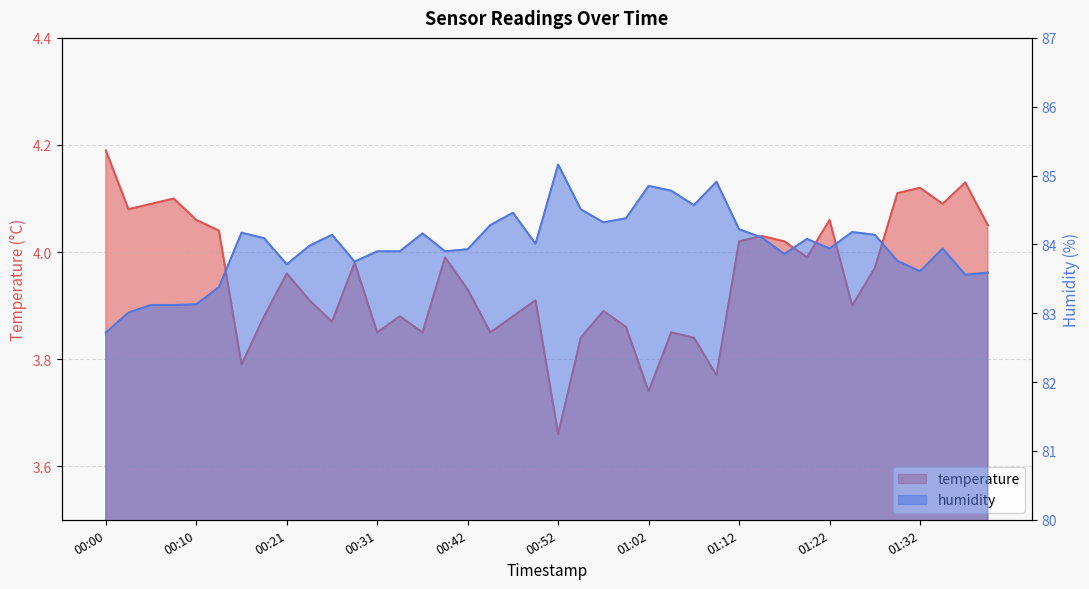

List the series in order of their peak value, lowest first.

temperature, humidity